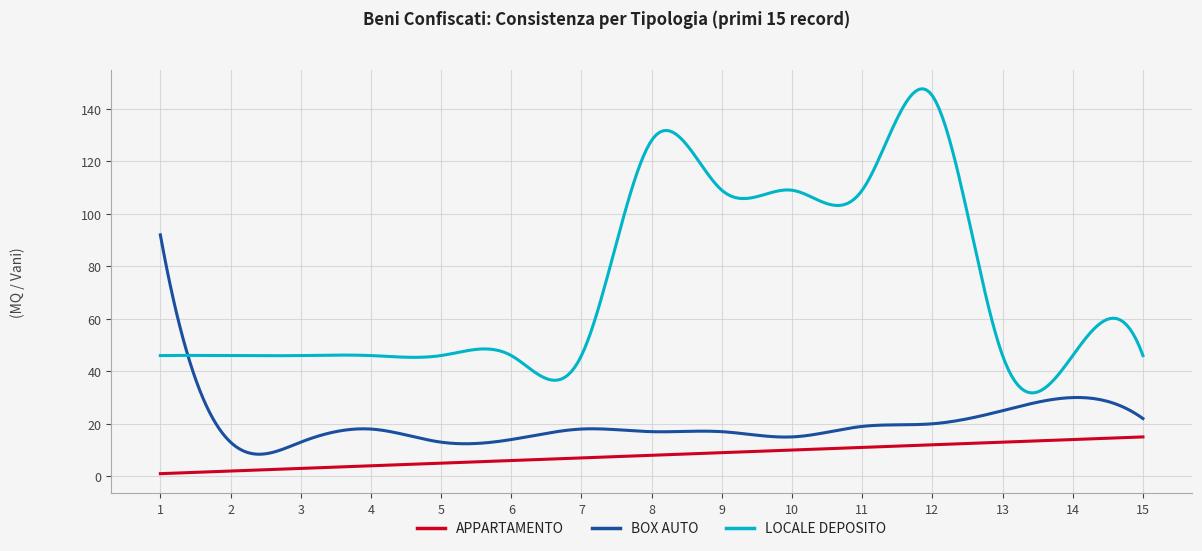

Rank the series by their average value, from highest to lowest.

LOCALE DEPOSITO, BOX AUTO, APPARTAMENTO